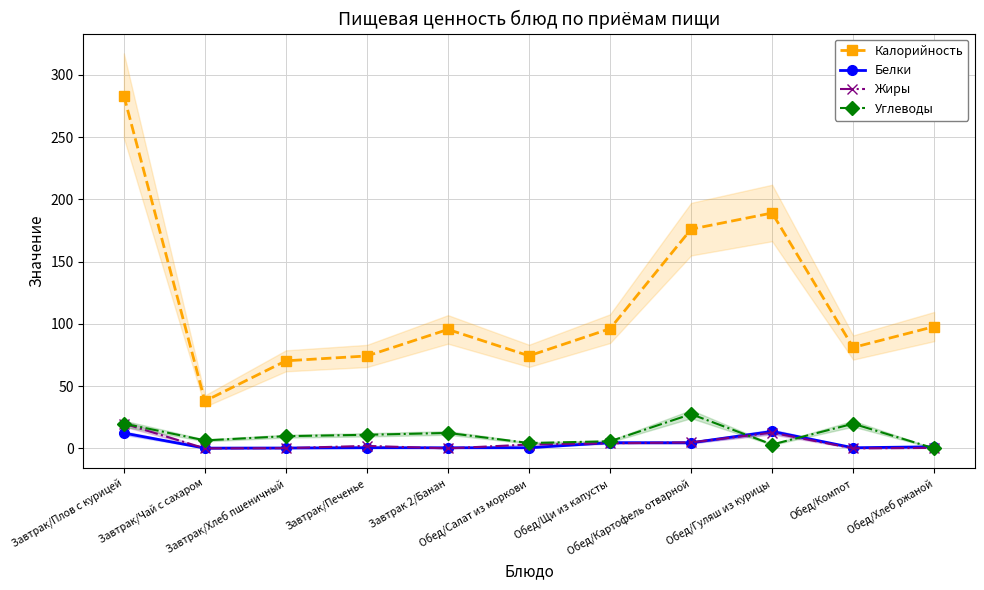

True or false: Белки has more than 0 interior local peaks.

True